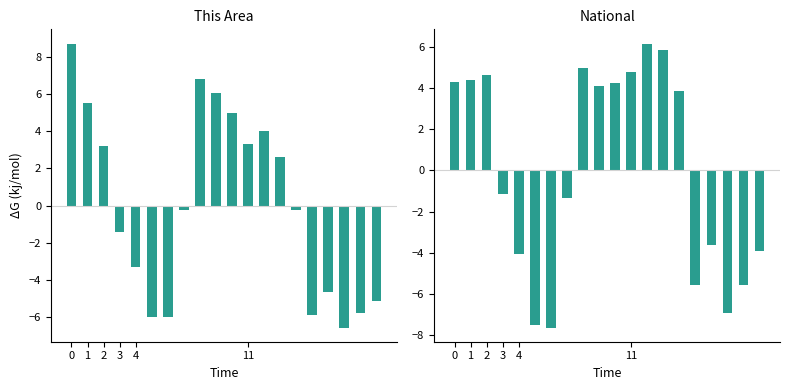

True or false: This Area has a value of 9.4 at 1.

False